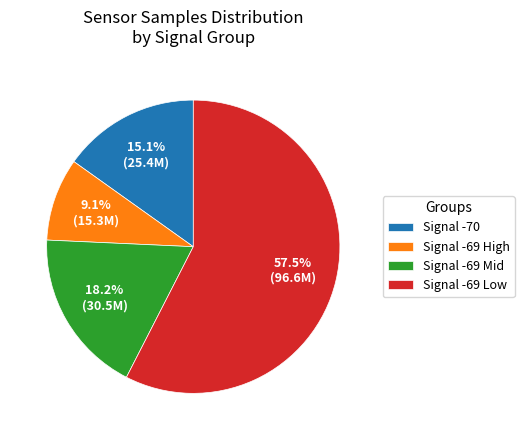

Which has a higher value, Signal -70 or Signal -69 Low?

Signal -69 Low